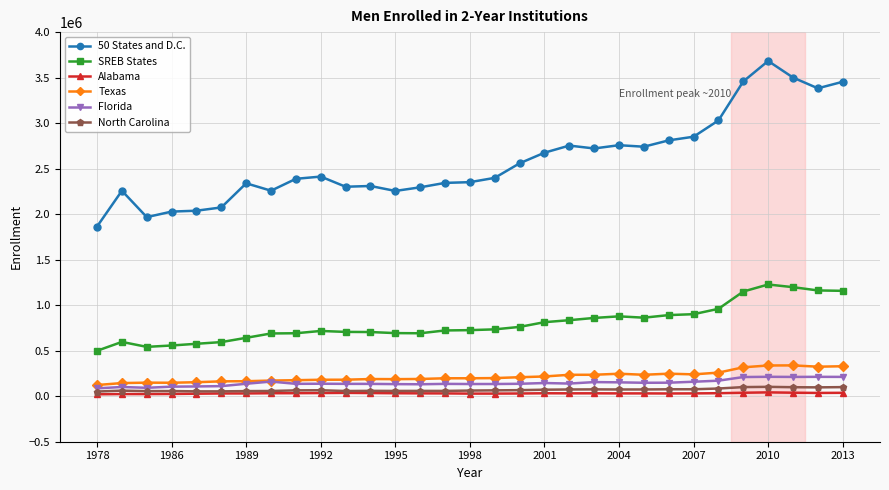

Which series has the largest range (max minus min)?

50 States and D.C.